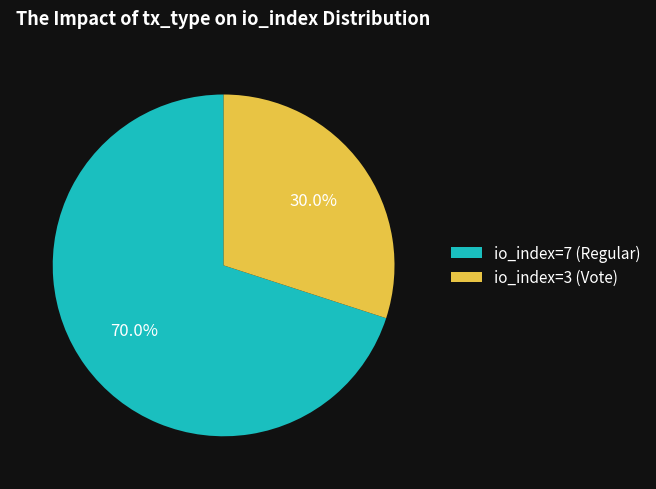

Which has a higher value, io_index=7 (Regular) or io_index=3 (Vote)?

io_index=7 (Regular)